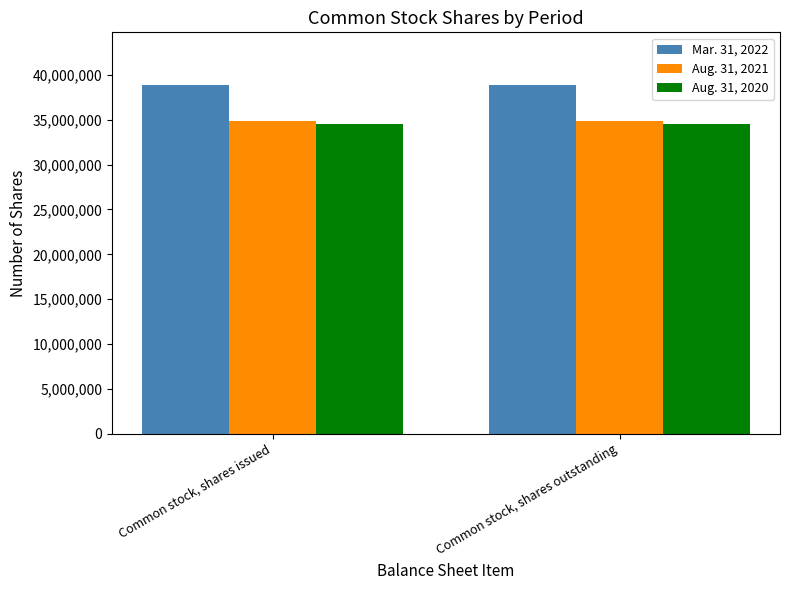

Reading right to left, transcribe all the data shown in this chart.

Mar. 31, 2022: Common stock, shares outstanding=38916951	Common stock, shares issued=38916951
Aug. 31, 2021: Common stock, shares outstanding=34874605	Common stock, shares issued=34874605
Aug. 31, 2020: Common stock, shares outstanding=34489605	Common stock, shares issued=34489605